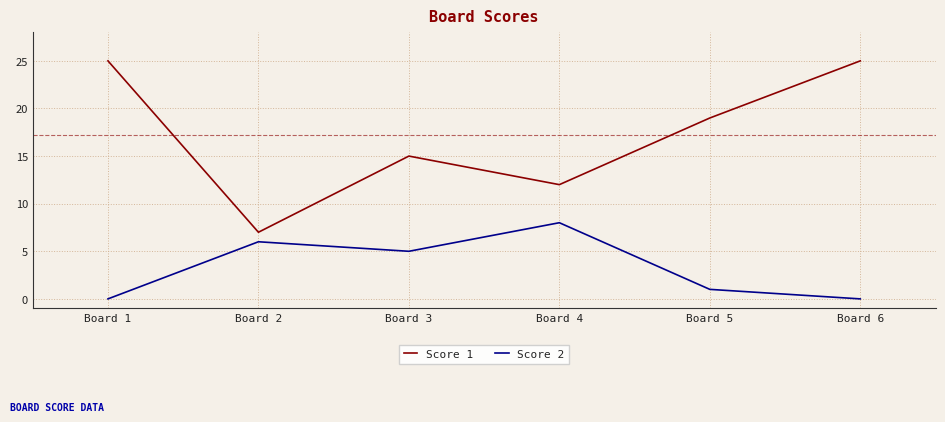

How many values in the Score 2 series are below 5?

3